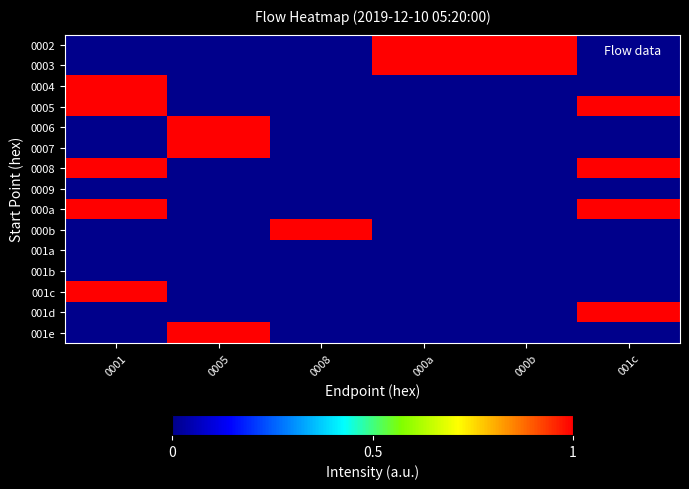

Rank the series by their maximum value, from lowest to highest.

0009, 001a, 001b, 0002, 0003, 0004, 0005, 0006, 0007, 0008, 000a, 000b, 001c, 001d, 001e